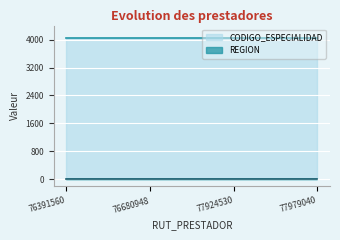

True or false: REGION has more than 0 points higher than both neighbors.

False